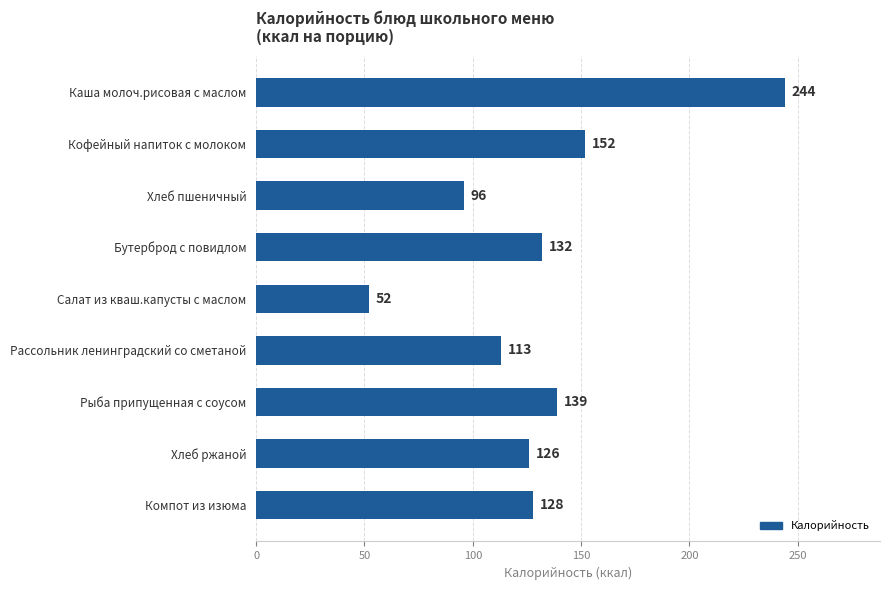

Count the number of categories in the chart.

9